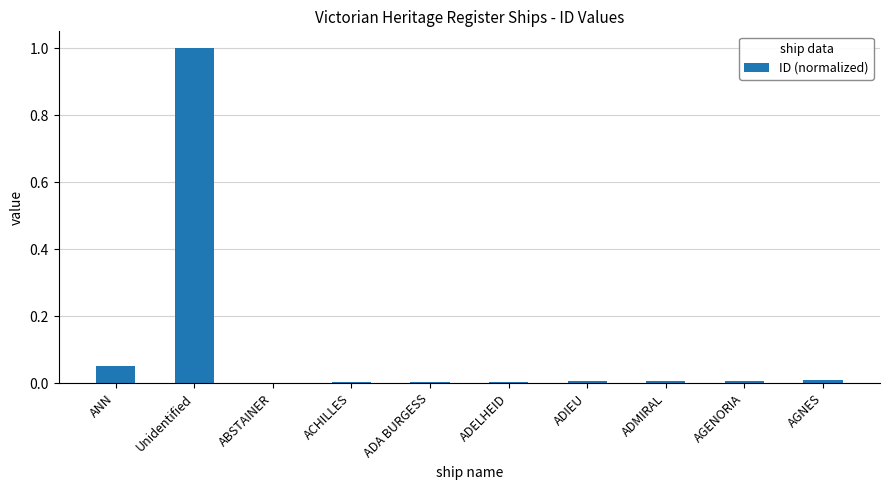

How many categories are shown in the chart?

10